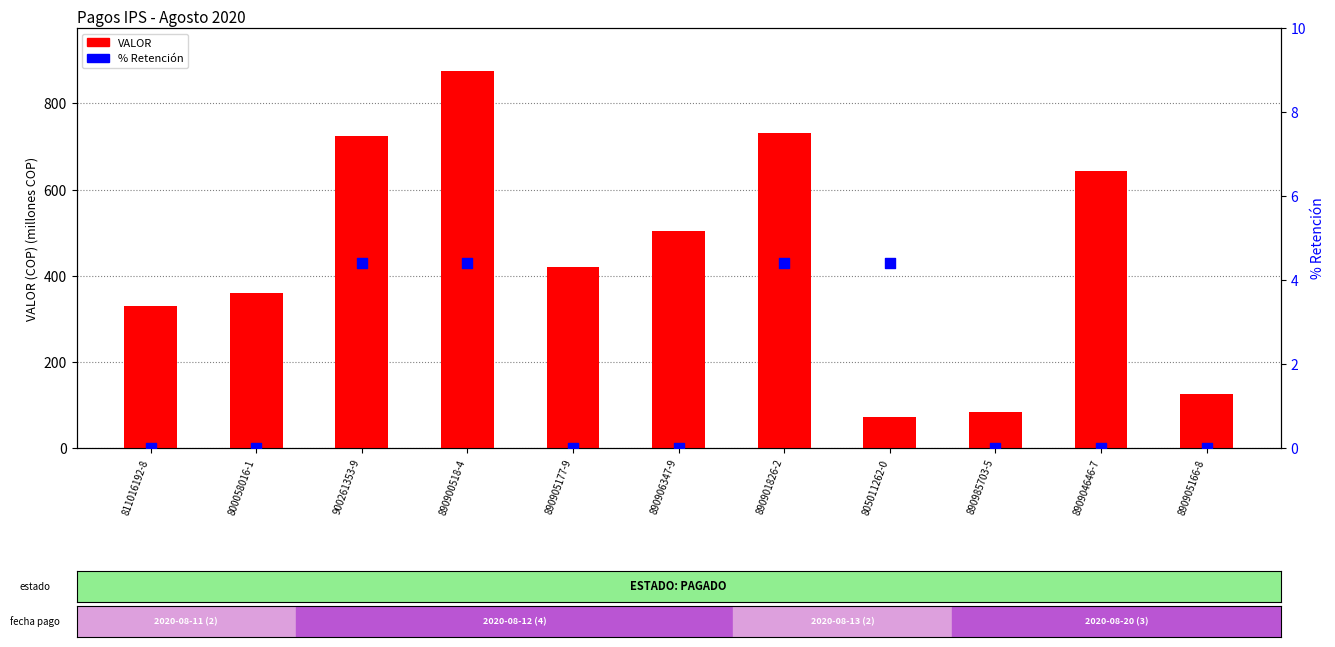

What are all the series names shown in the legend?

VALOR, % Retención